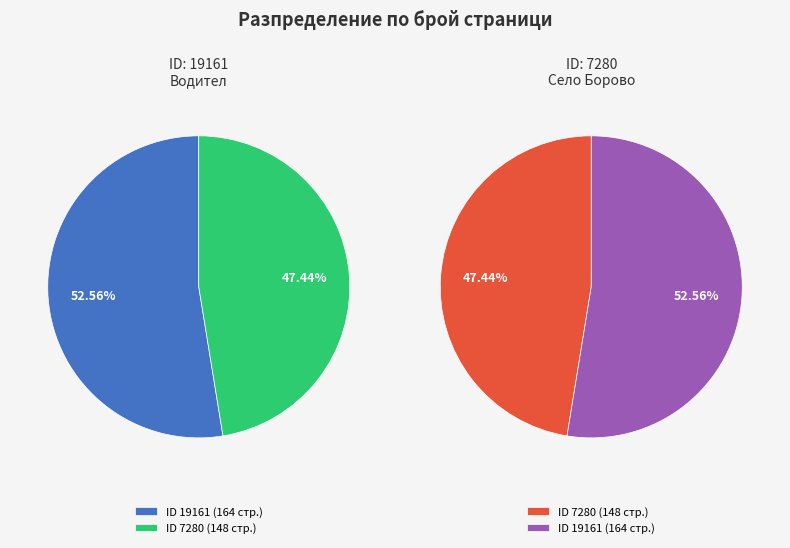

Which slice is the largest?

19161